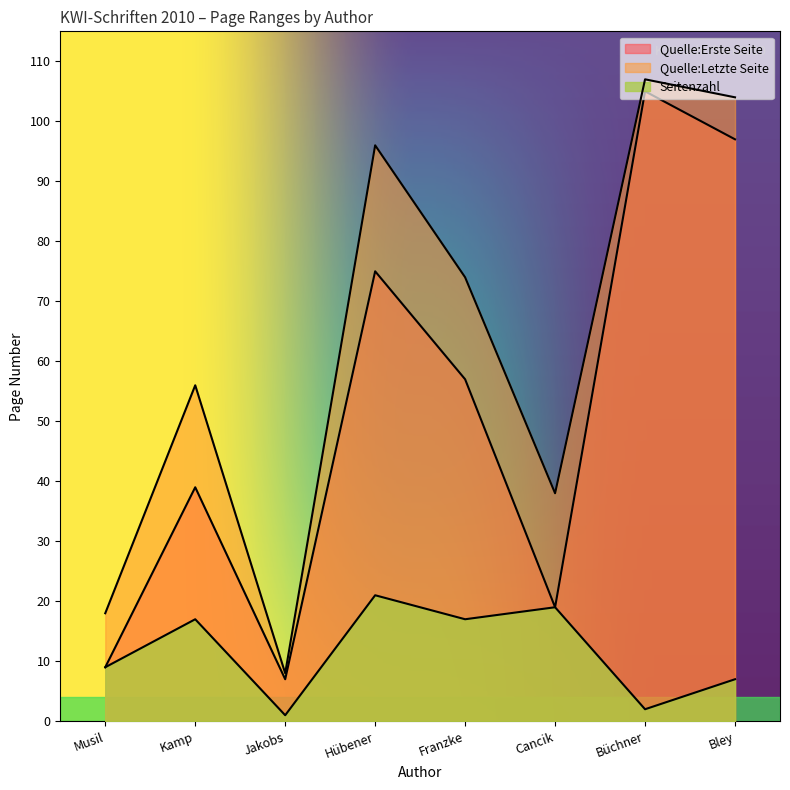

True or false: Seitenzahl and Quelle:Erste Seite cross at least once.

False